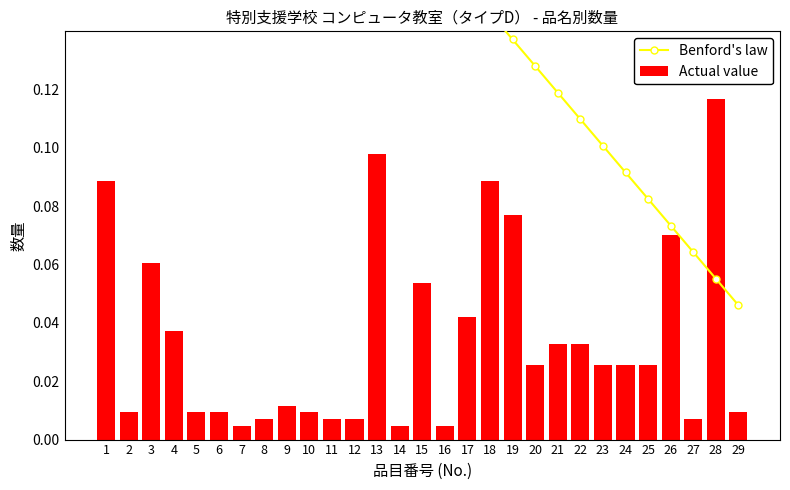

List the series in order of their peak value, lowest first.

Actual value, Benford's law